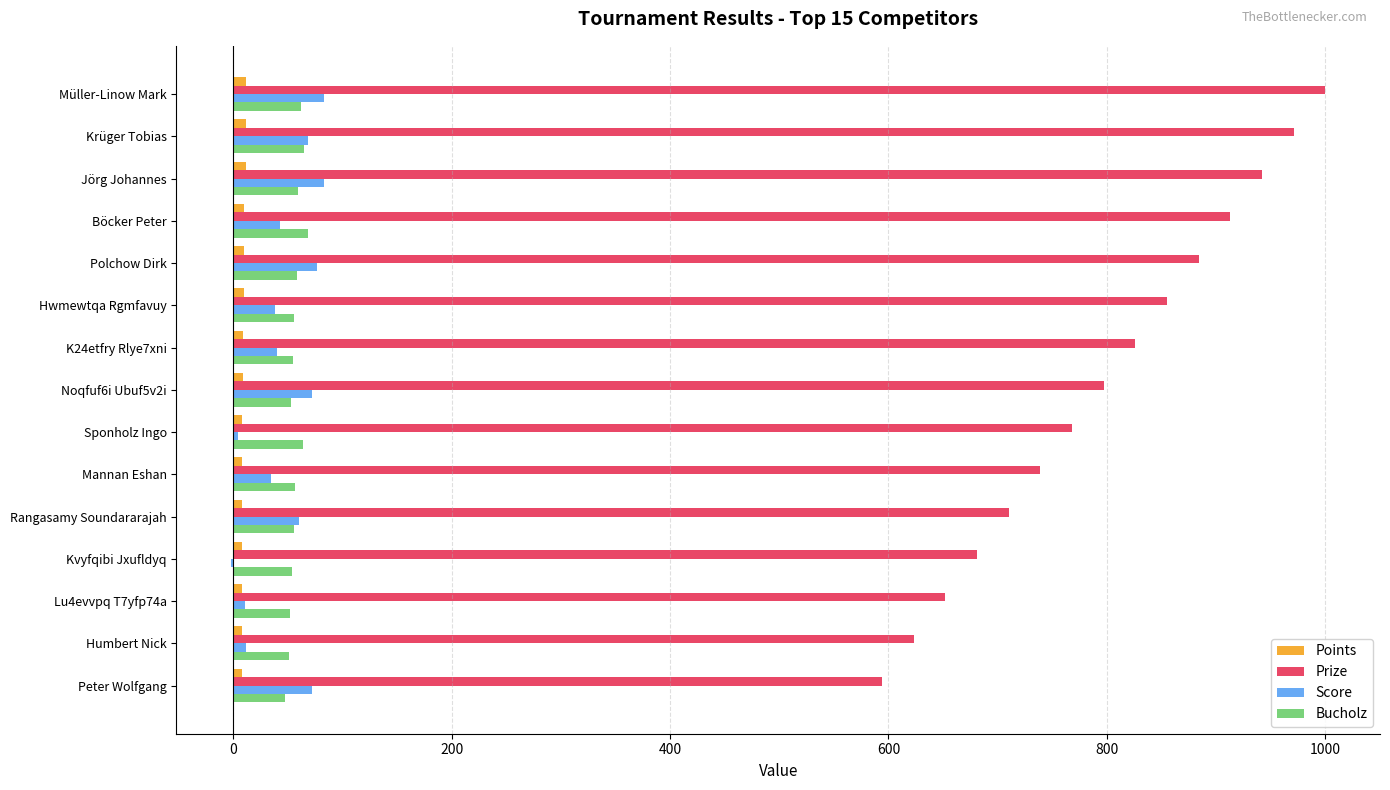

Is the value of Points at Müller-Linow Mark greater than the value of Prize at Sponholz Ingo?

No